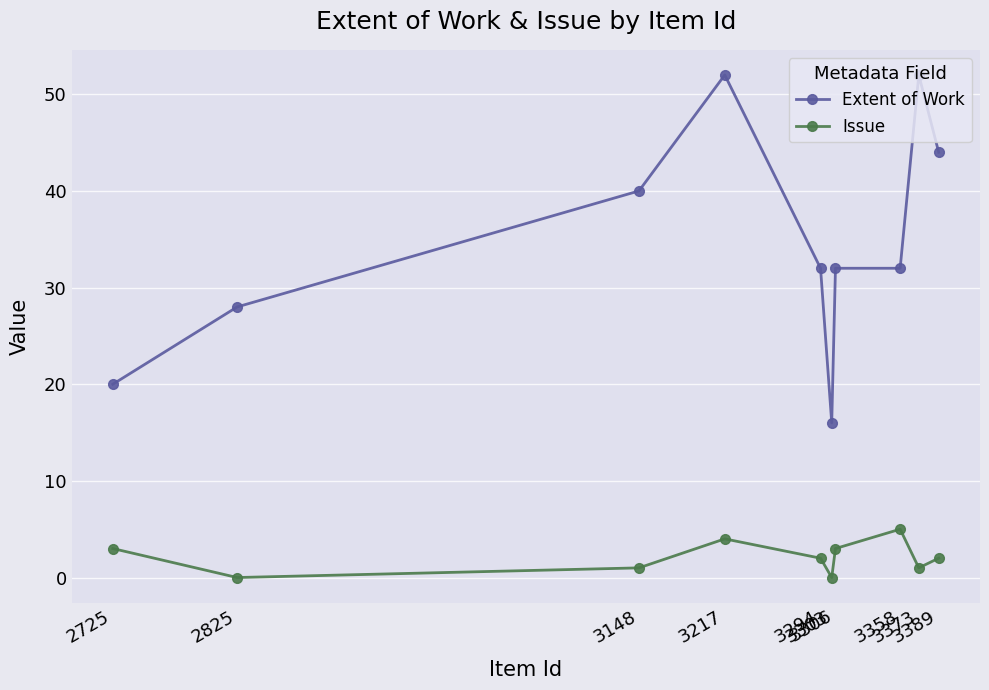

How many categories are shown in the chart?

10